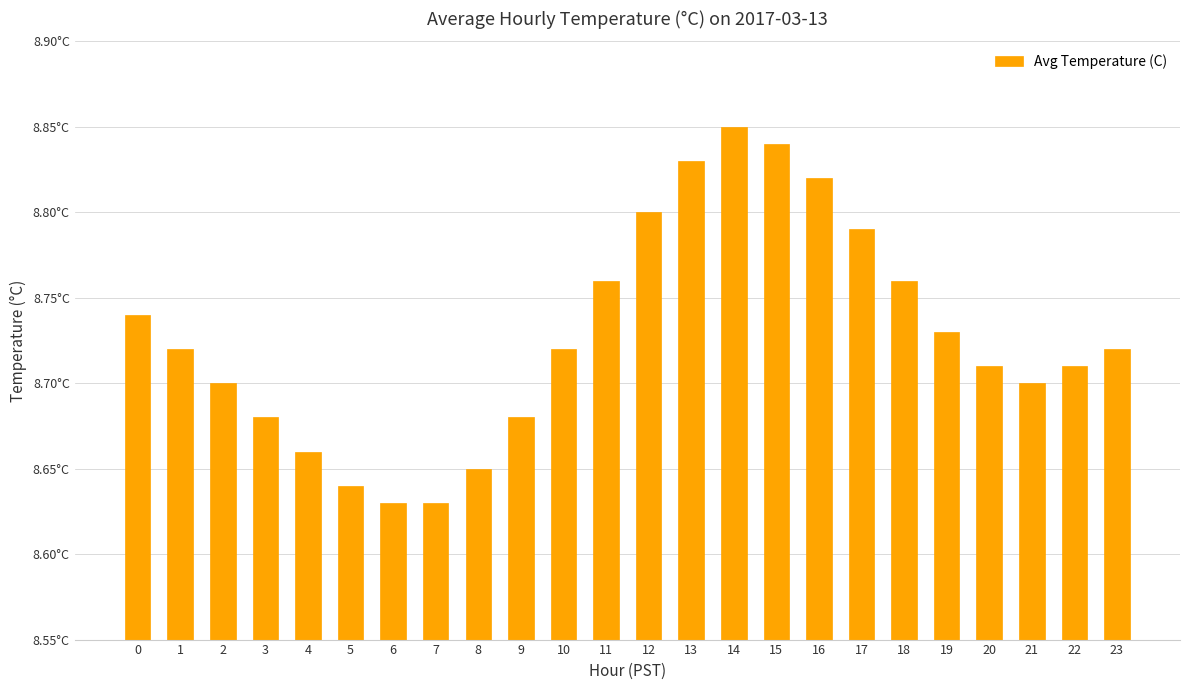

What is the greatest value displayed?

8.8